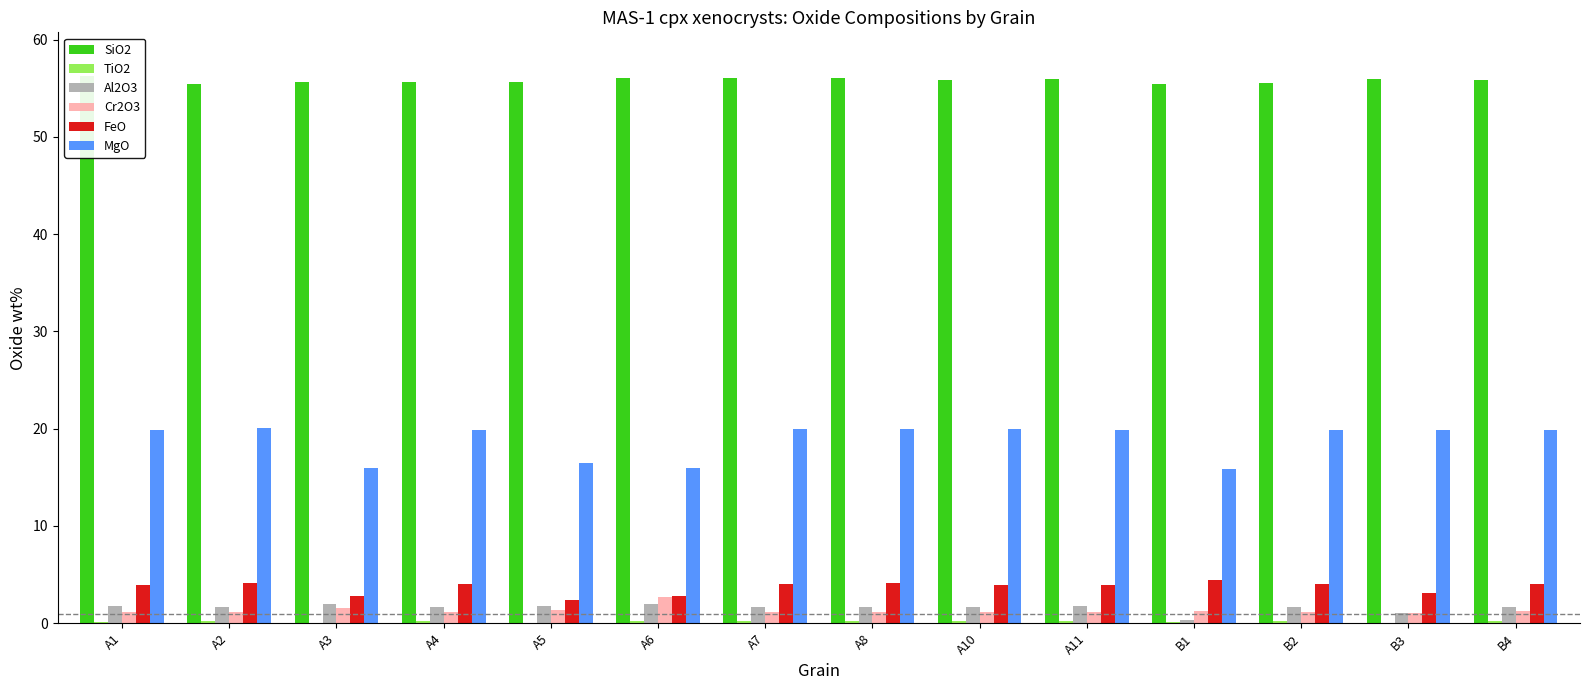

Rank the series at A3 from highest to lowest value.

SiO2, MgO, FeO, Al2O3, Cr2O3, TiO2